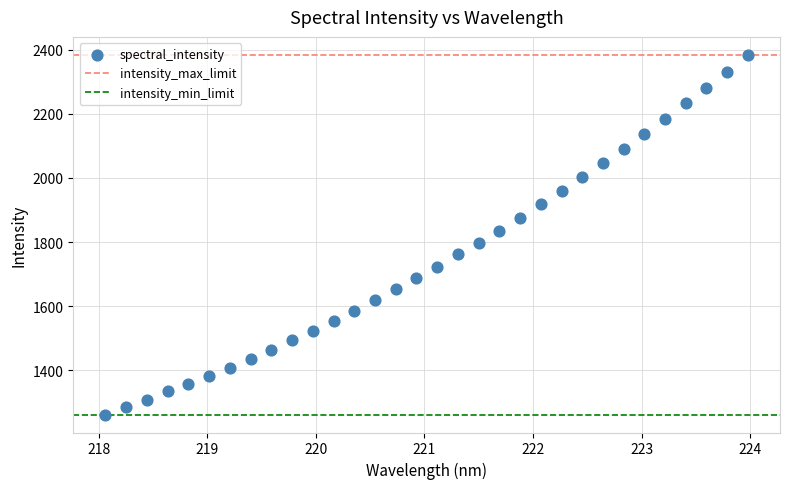

What is the range of Y values (max minus min)?

1121.2